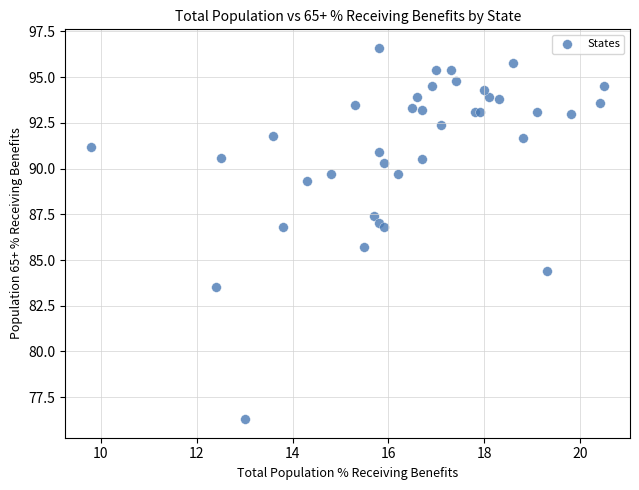

What Y value in the scatter plot is closest to 86?

85.7